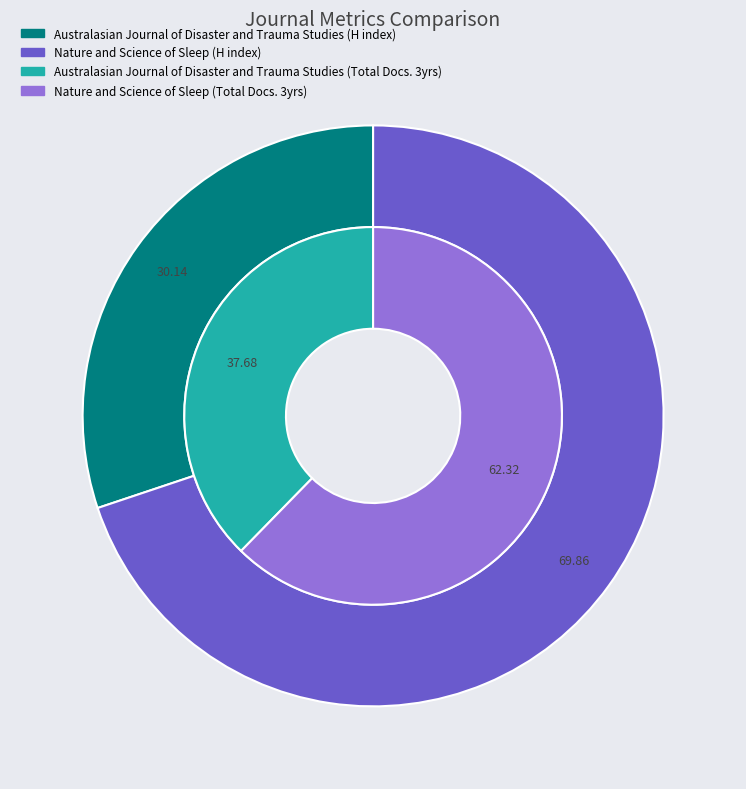

What is the total percentage of Nature and Science of Sleep and Australasian Journal of Disaster and Trauma Studies?

100.0%